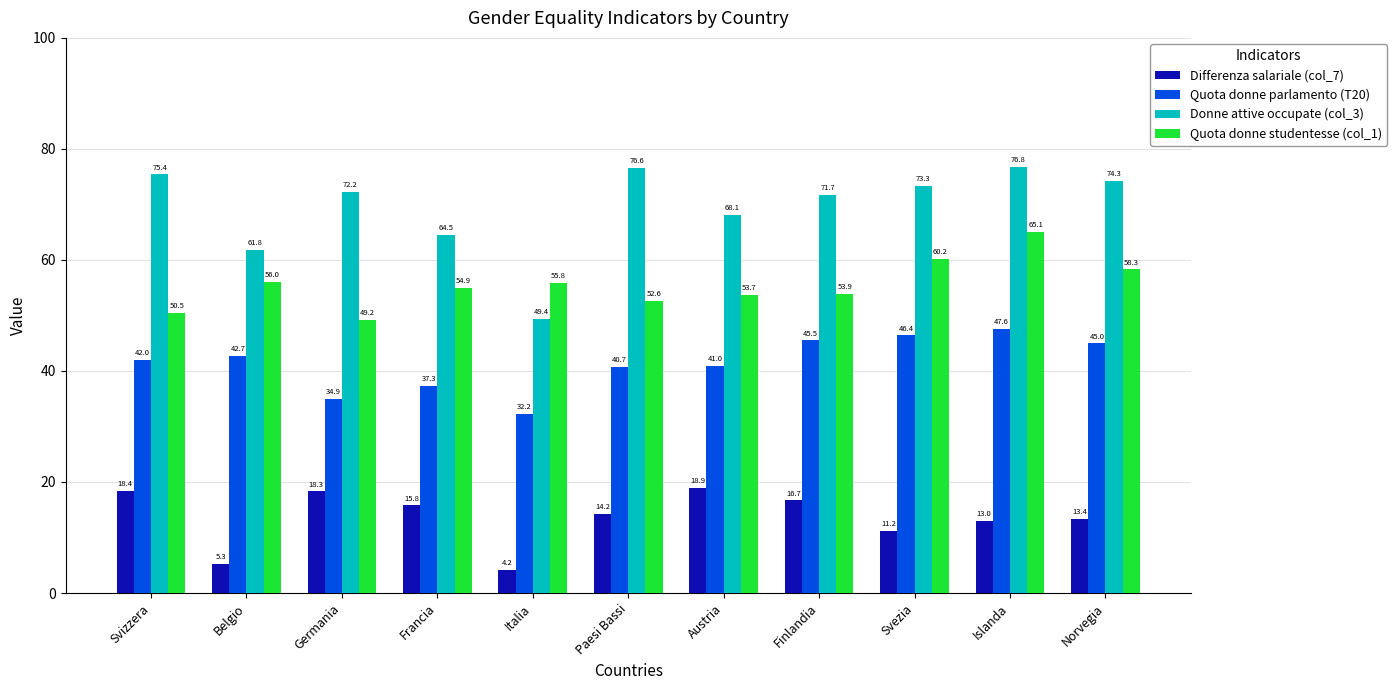

List the labels in order of Quota donne parlamento (T20) value, largest first.

Islanda, Svezia, Finlandia, Norvegia, Belgio, Svizzera, Austria, Paesi Bassi, Francia, Germania, Italia